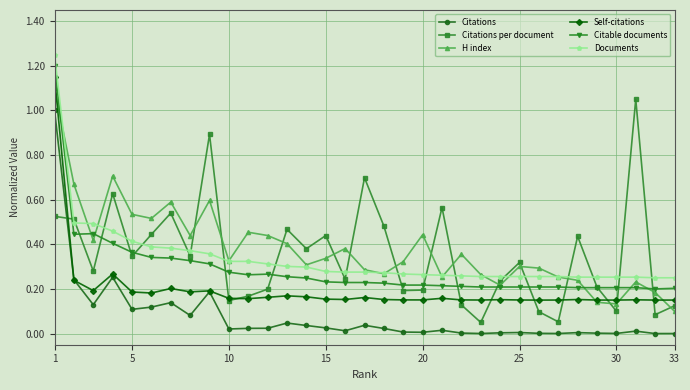

True or false: Citations and H index intersect in this chart.

False